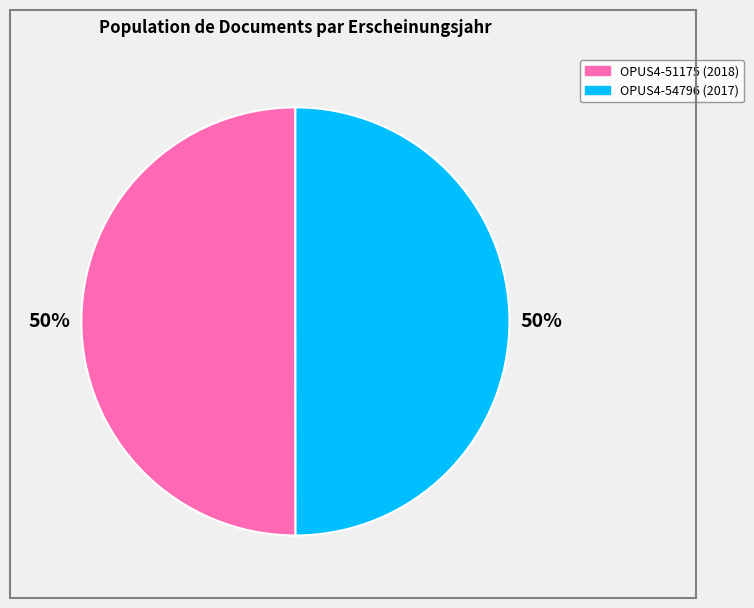

What percentage is the OPUS4-54796 (2017) slice, to the nearest percent?

50%